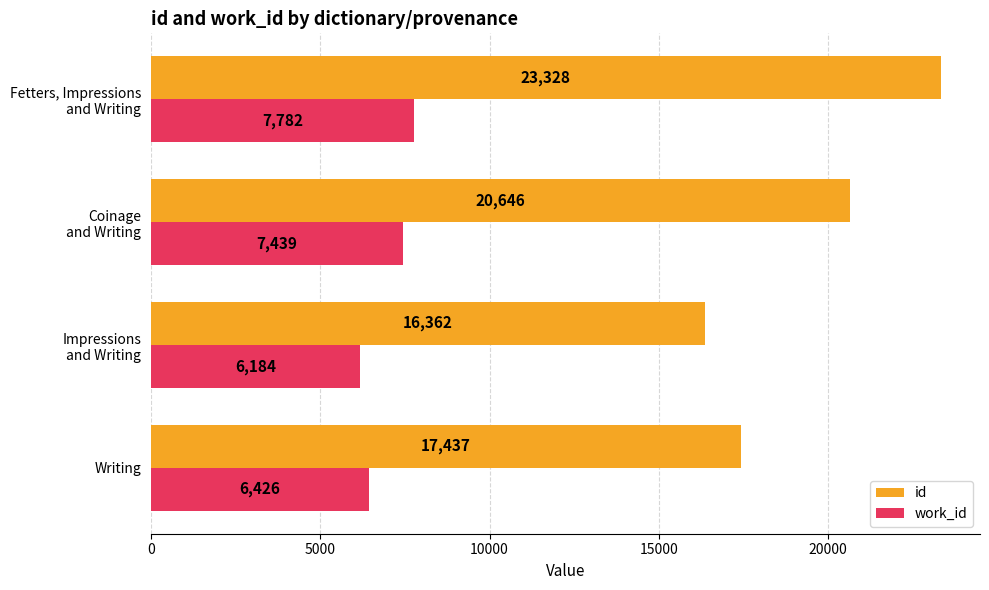

What is the minimum value for id?

16362.0